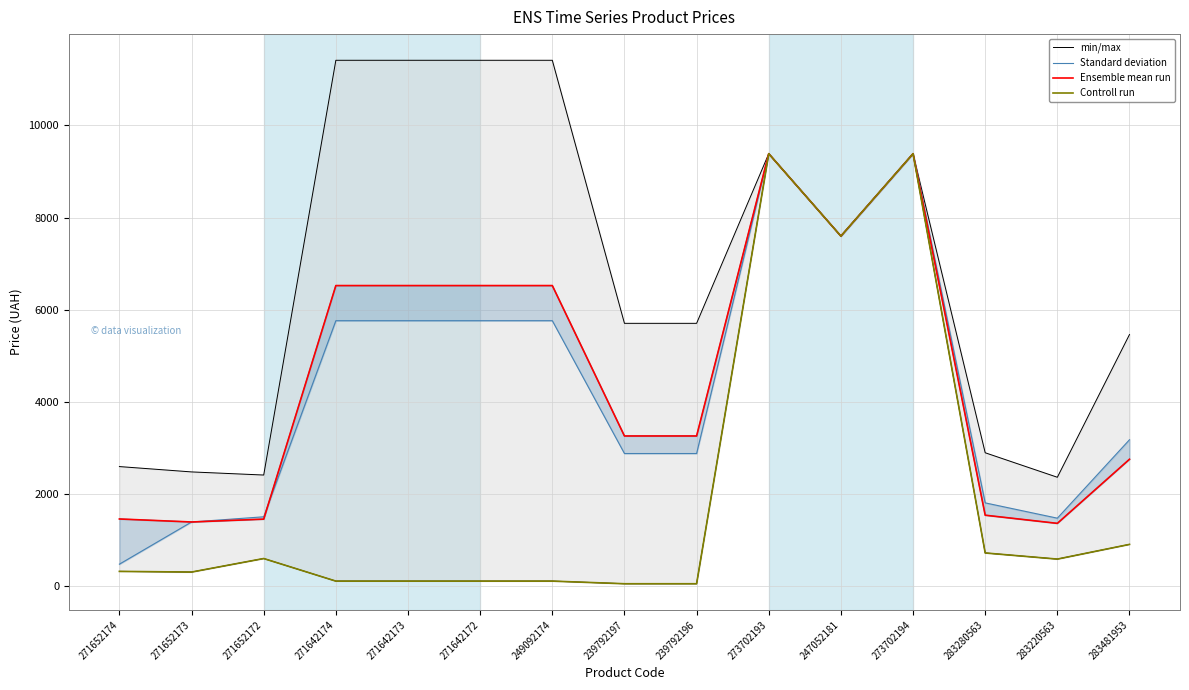

True or false: Ensemble mean run has more than 2 points higher than both neighbors.

False